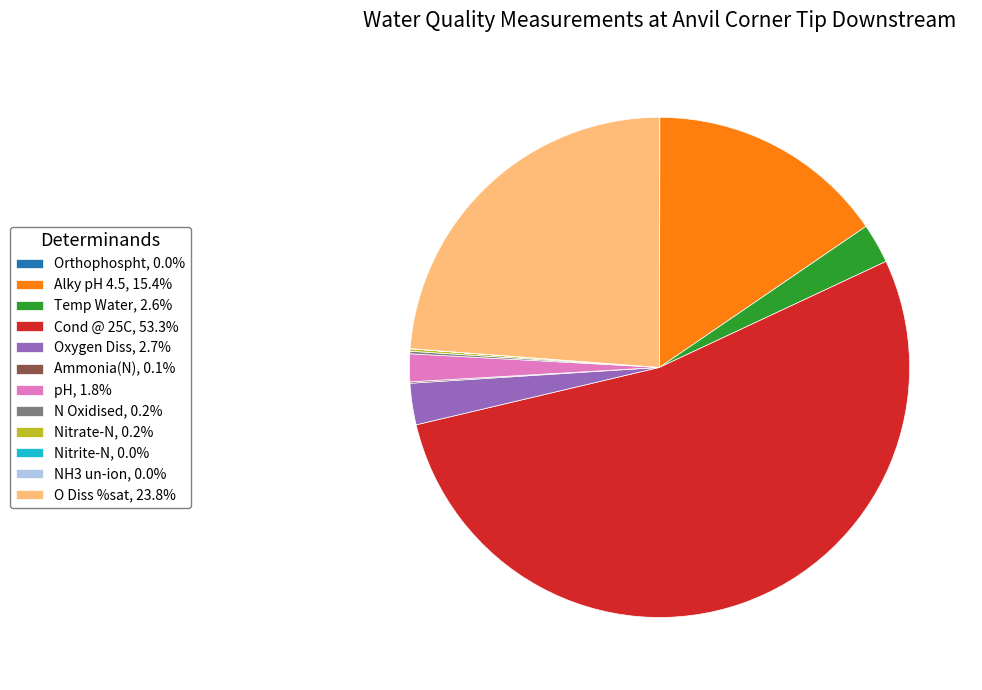

Is there any slice that represents more than half of the pie?

Yes